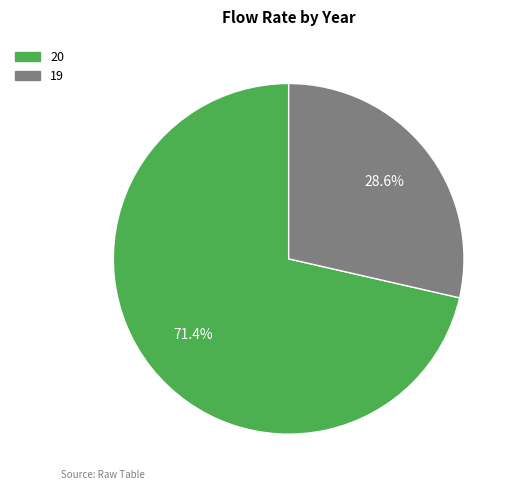

Which slice is the largest?

20